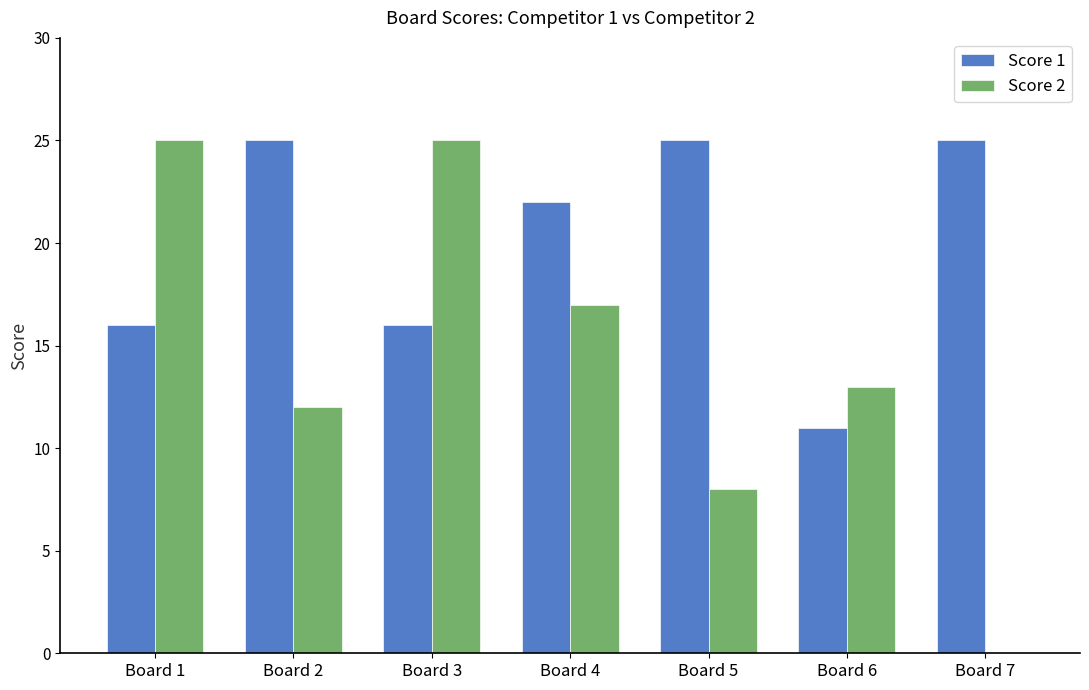

Reading left to right, what are all the values shown in this chart?

Score 1: Board 1=16	Board 2=25	Board 3=16	Board 4=22	Board 5=25	Board 6=11	Board 7=25
Score 2: Board 1=25	Board 2=12	Board 3=25	Board 4=17	Board 5=8	Board 6=13	Board 7=0